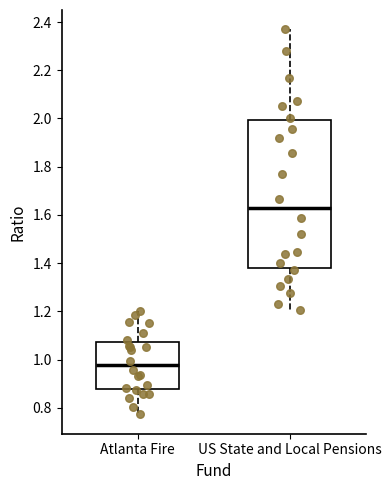

Where is the lower edge of the box for US State and Local Pensions on the y-axis? The values are not printed on the chart, so give them approximately, as read against the axis.

1.38